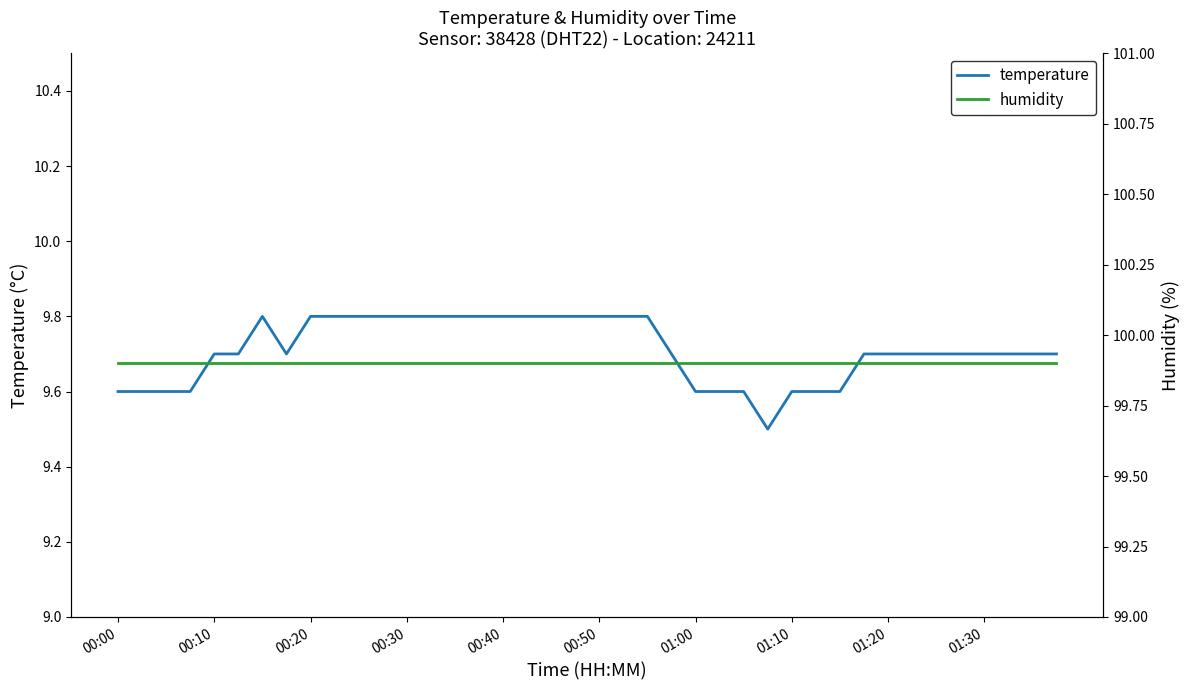

True or false: humidity and temperature intersect in this chart.

False